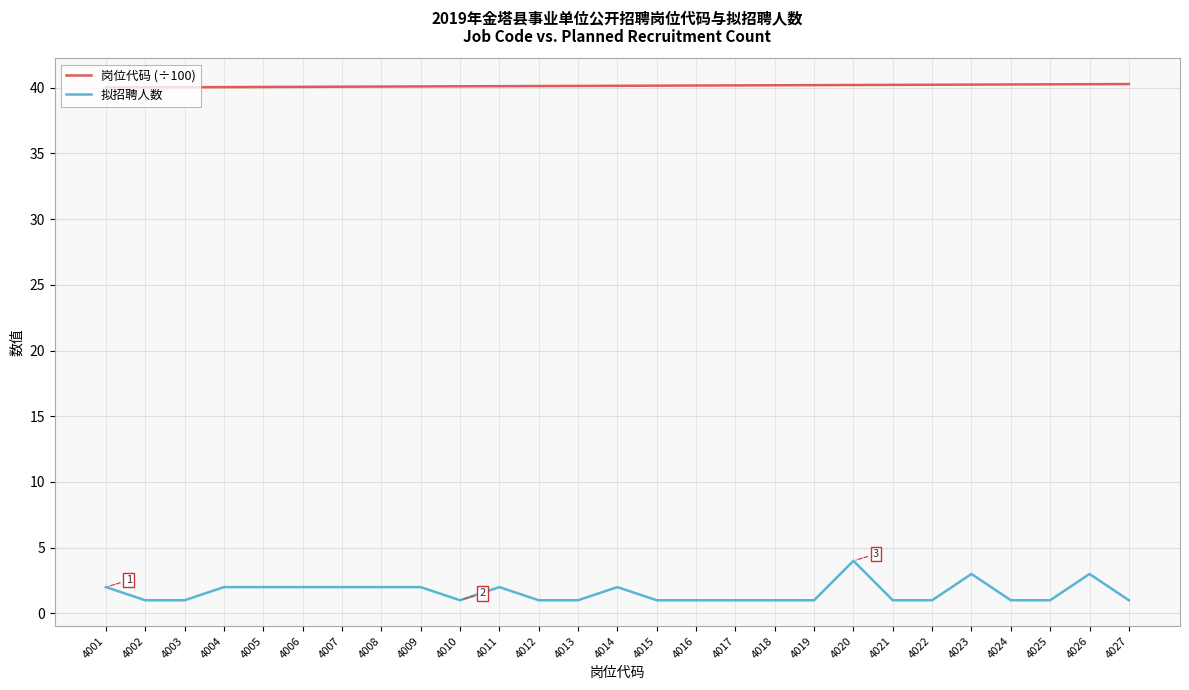

At 4003, list the series in order from smallest to largest.

拟招聘人数, 岗位代码 (÷100)